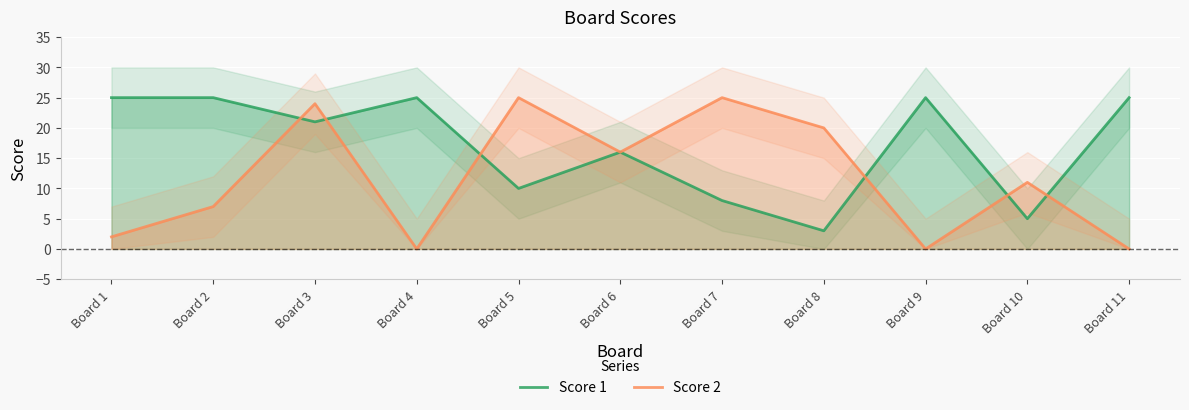

What is the maximum value shown in the chart?

25